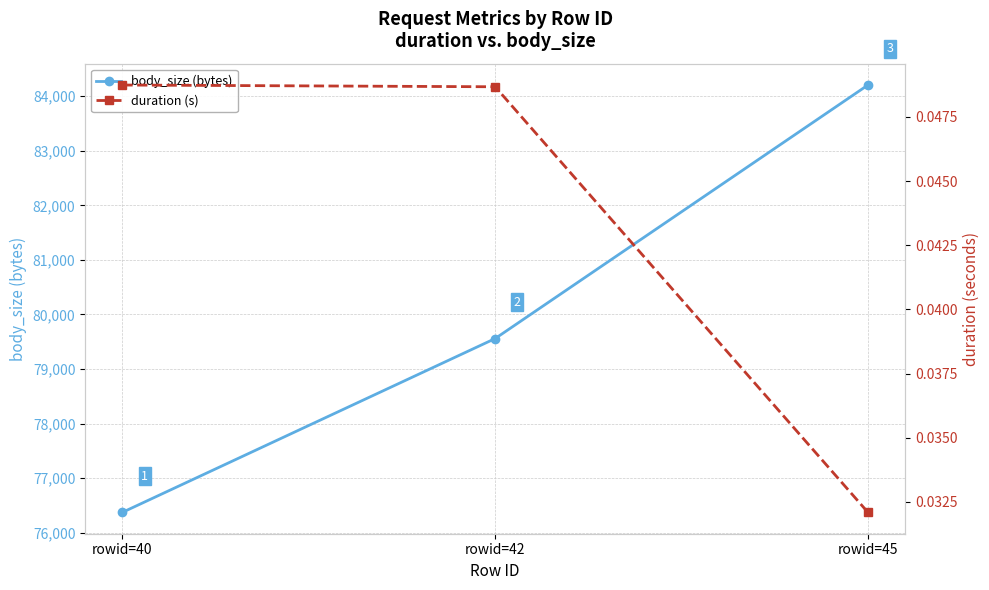

The duration (s) series shows 0.0 at rowid=45. True or false?

False